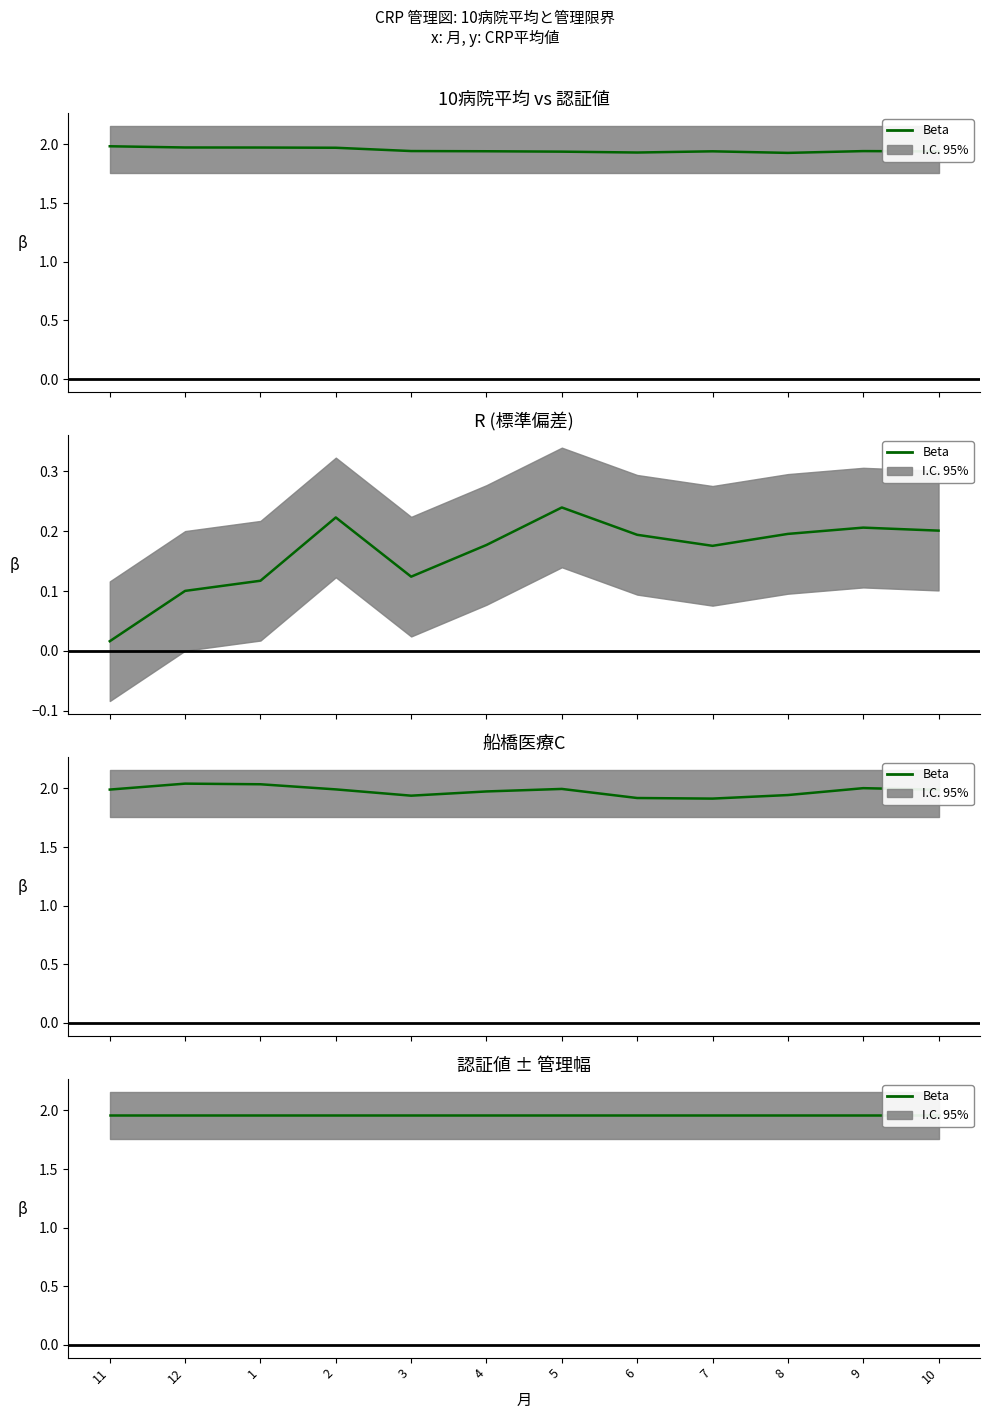

Rank the series by their maximum value, from lowest to highest.

R, 10病院平均, 船橋医療C